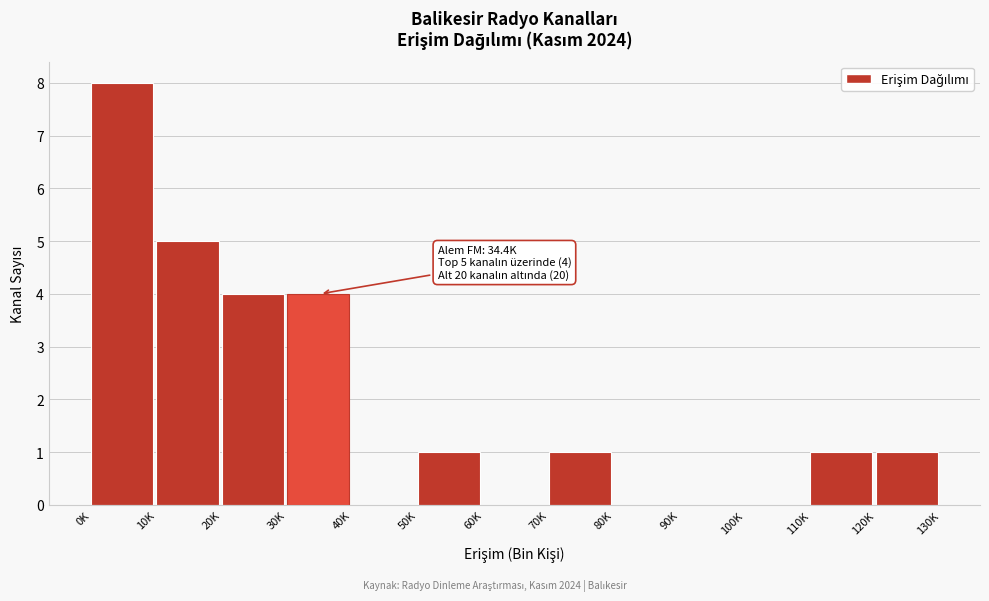

Reading left to right, what are all the values shown in this chart?

0K=8	10K=5	20K=4	30K=4	40K=0	50K=1	60K=0	70K=1	80K=0	90K=0	100K=0	110K=1	120K=1